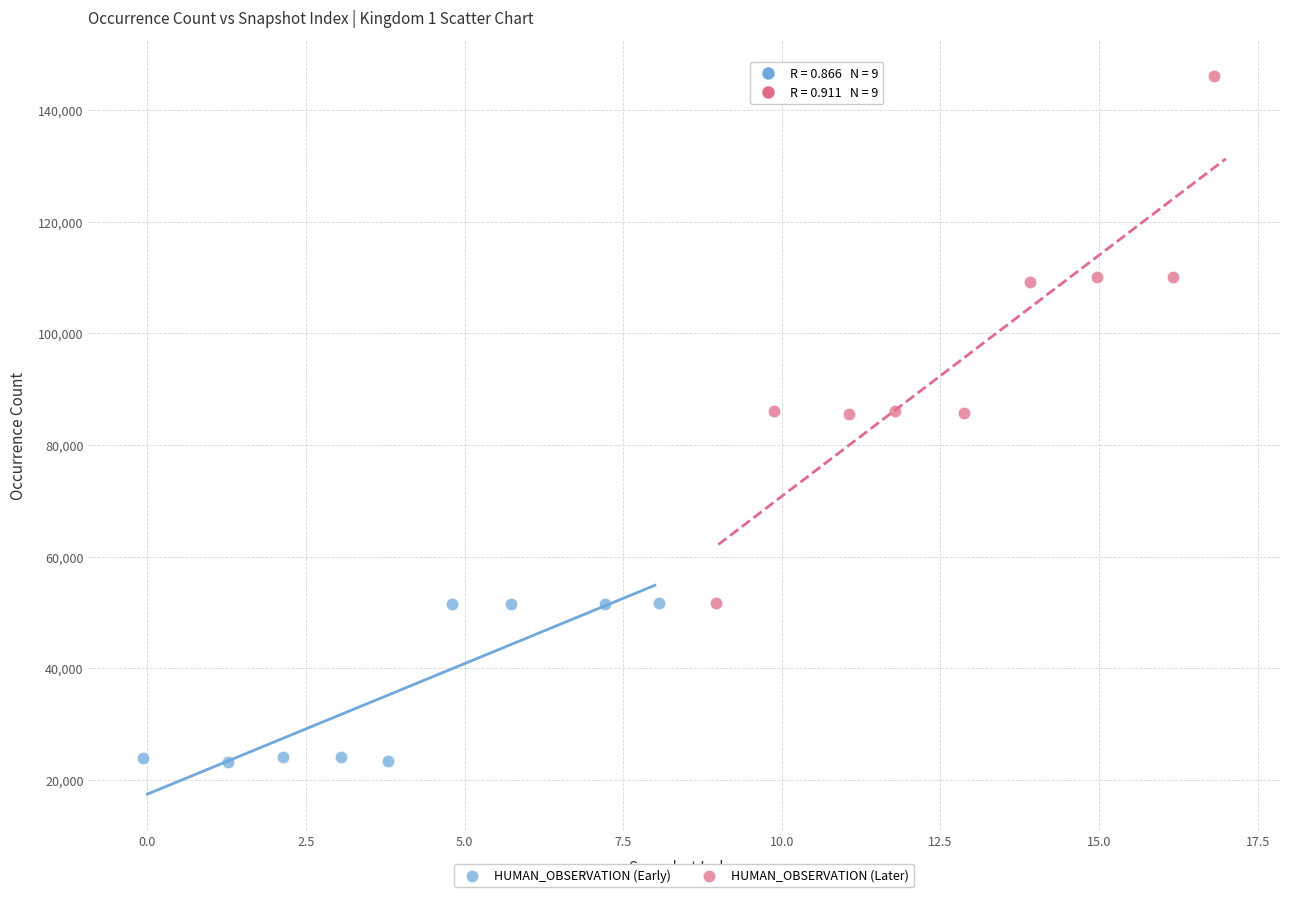

Which series has the largest Y range (max minus min)?

HUMAN_OBSERVATION (Later)